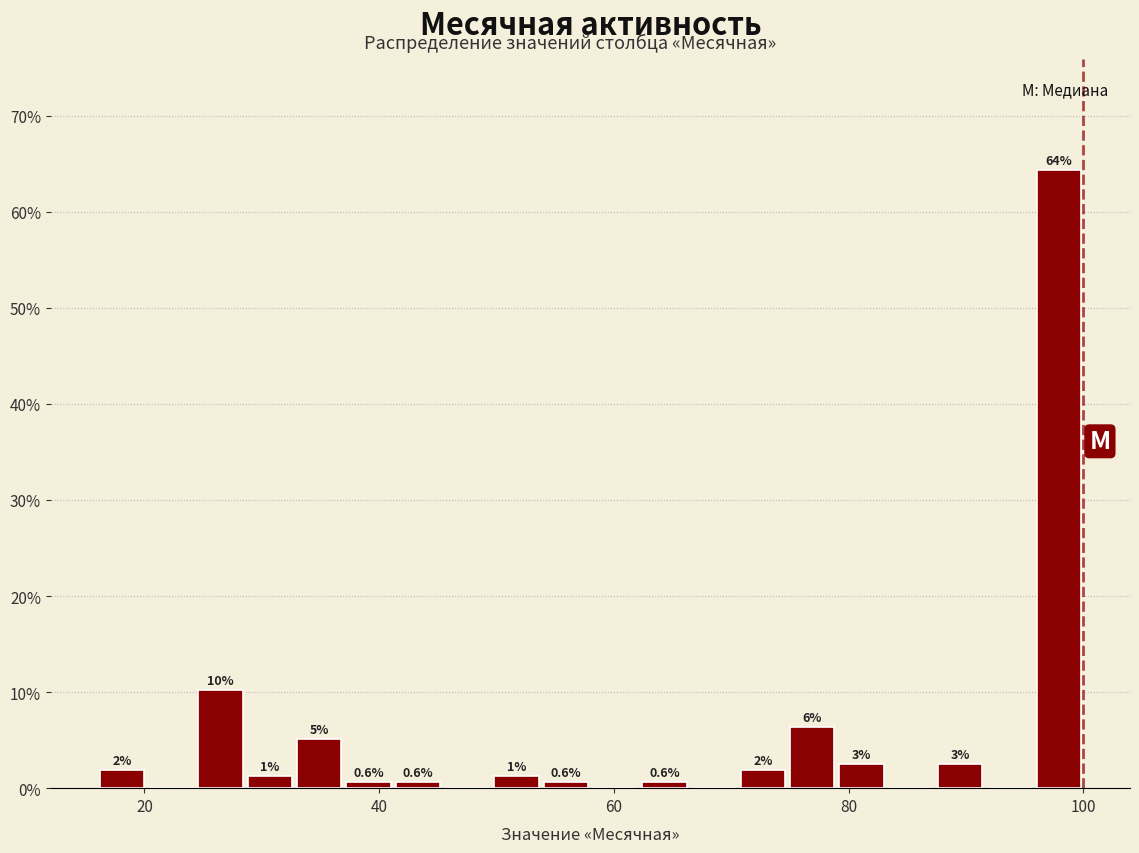

Read against the x-axis, roughly where is the centre of the tallest bar?

98